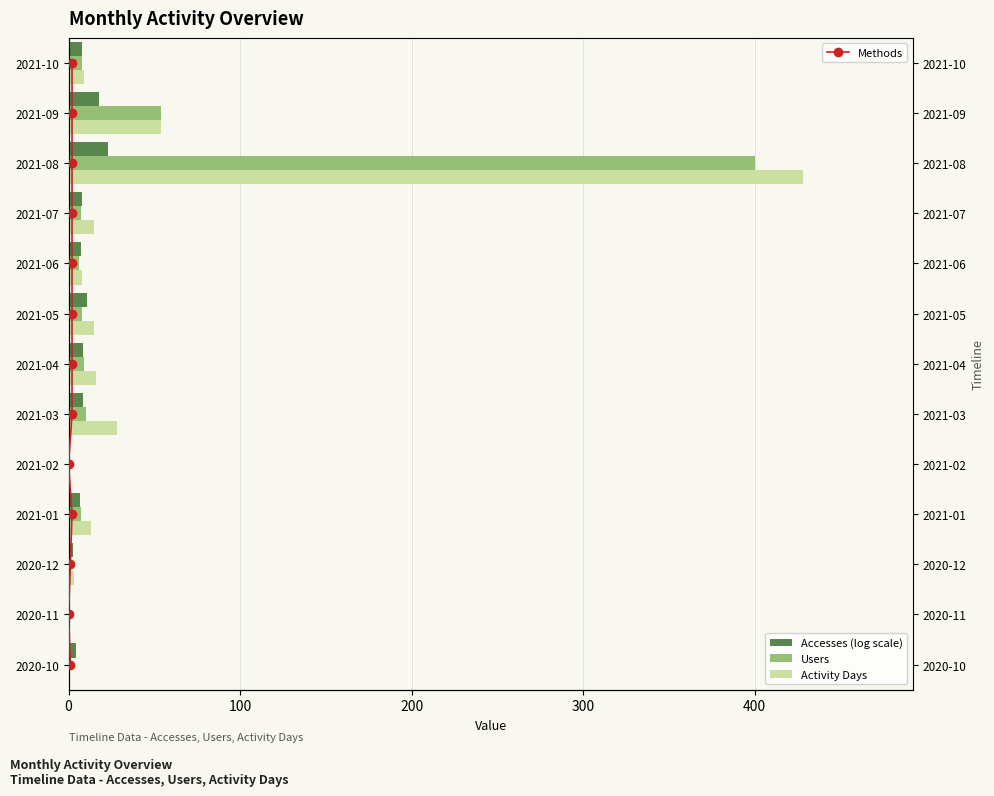

What is the highest value of the Users series?

400.0